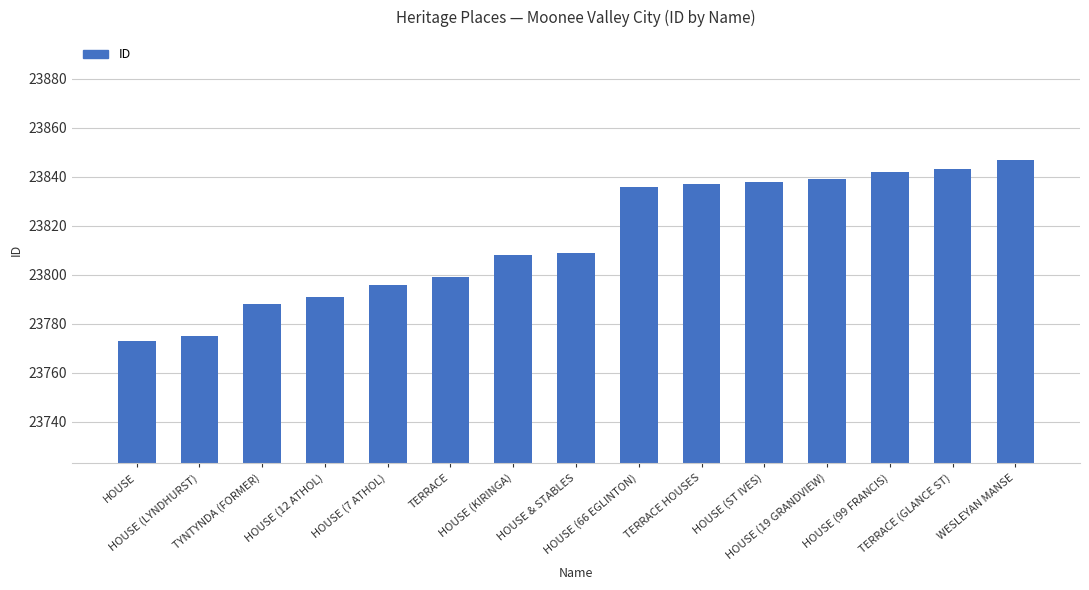

What is the greatest value displayed?

23847